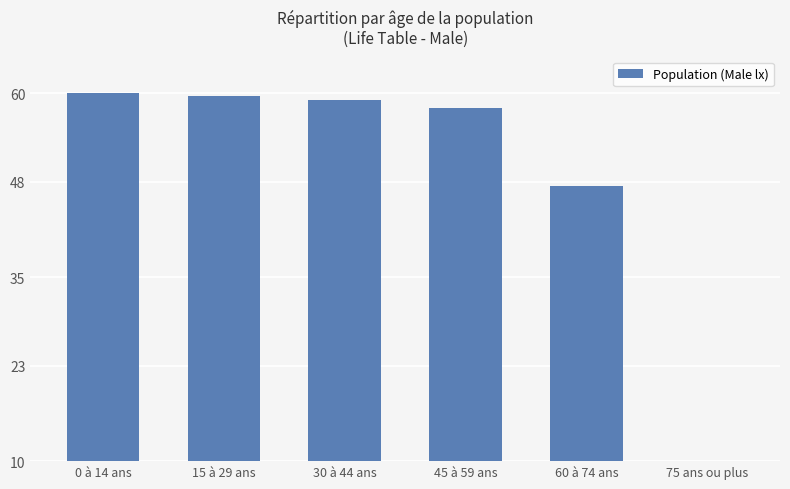

Count the number of data series in this chart.

1